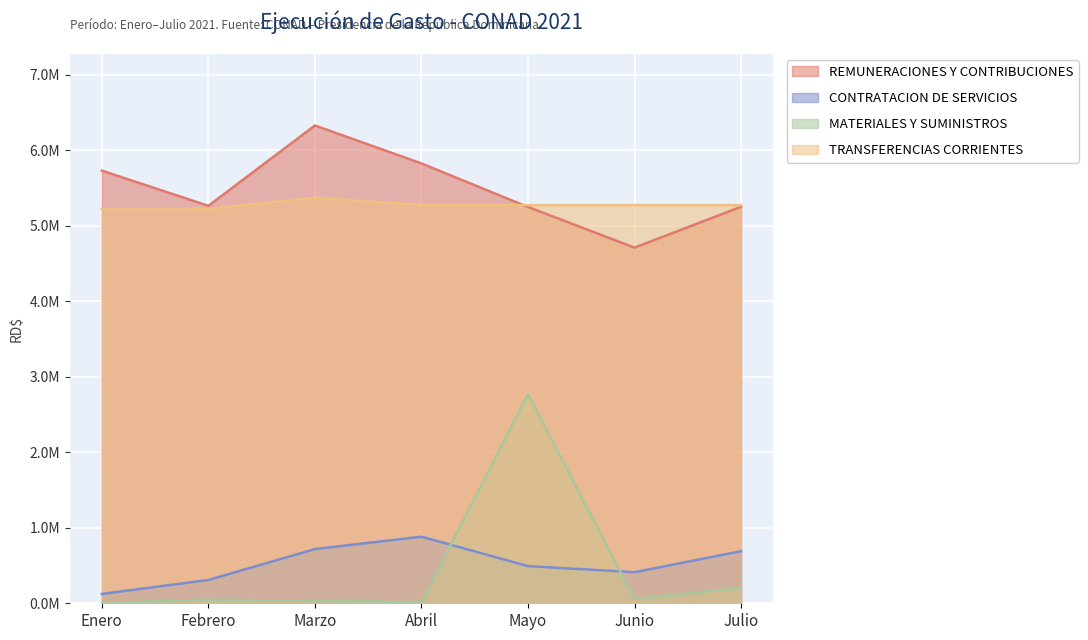

Does the chart display data point markers on the line(s)?

No